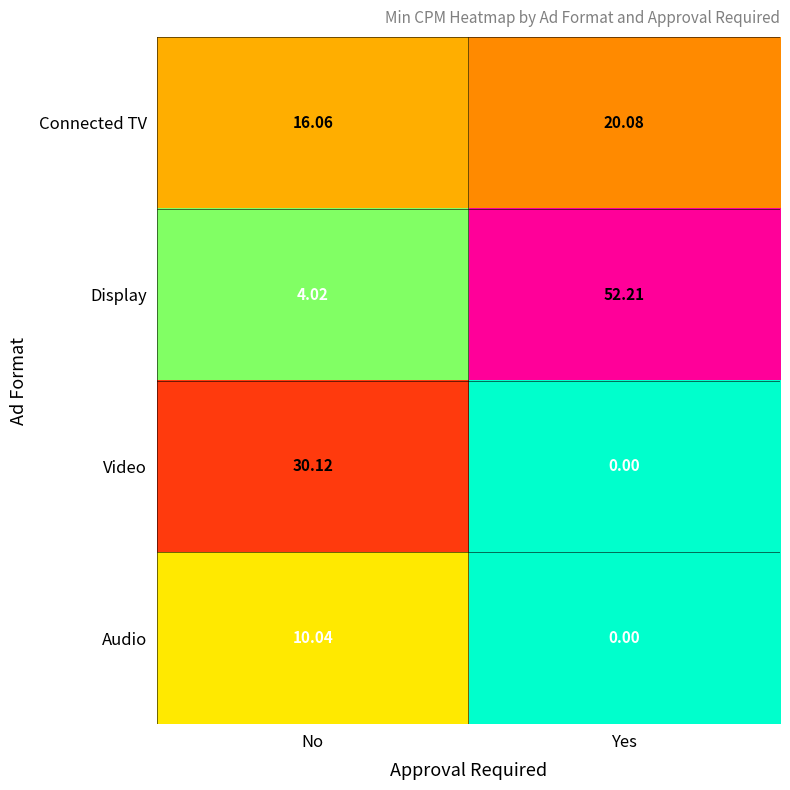

At which category is the sum across all series the highest?

Yes